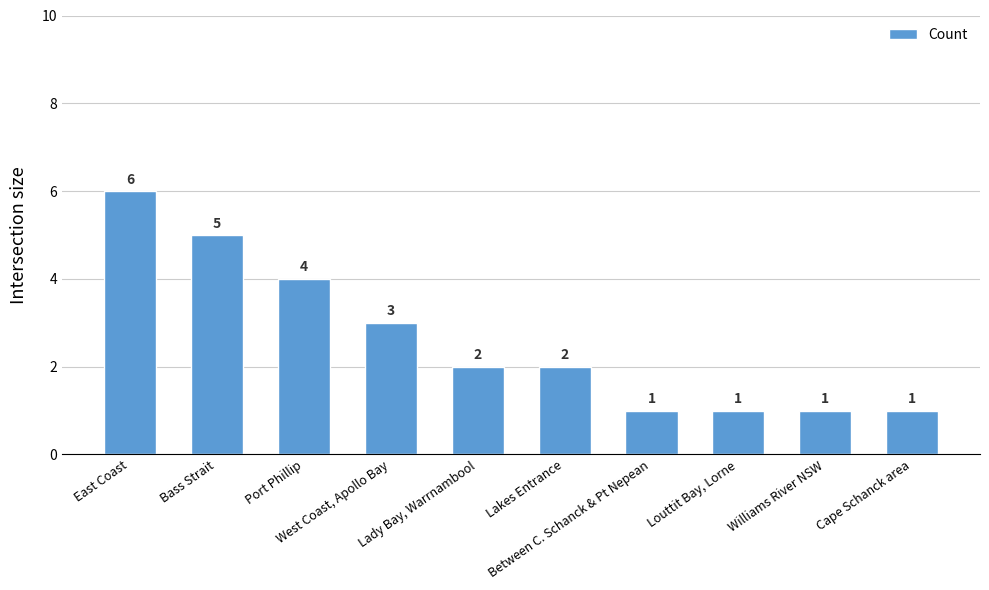

The value at Lady Bay, Warrnambool is 2. True or false?

True